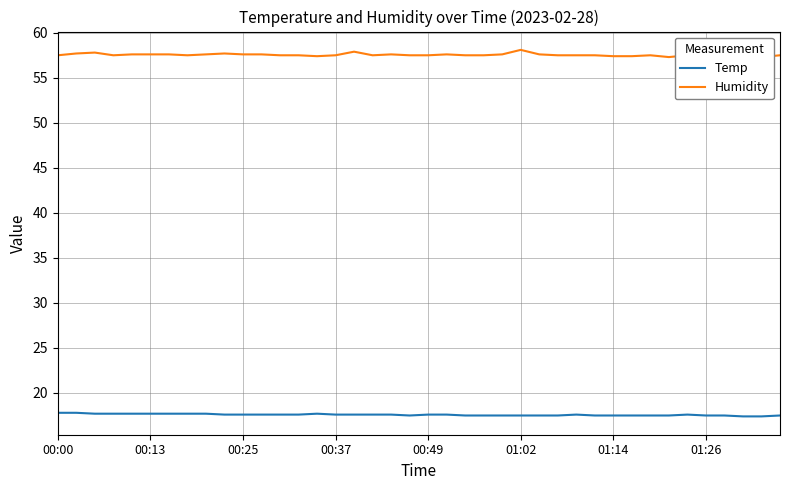

What is the maximum value shown in the chart?

58.1